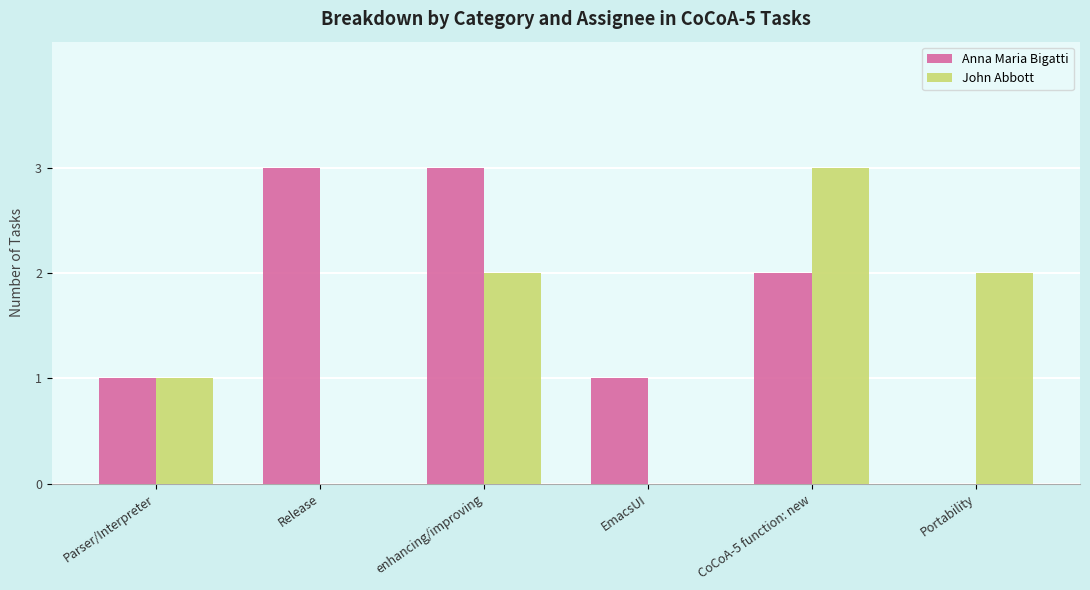

What is the average value of the Anna Maria Bigatti series?

2